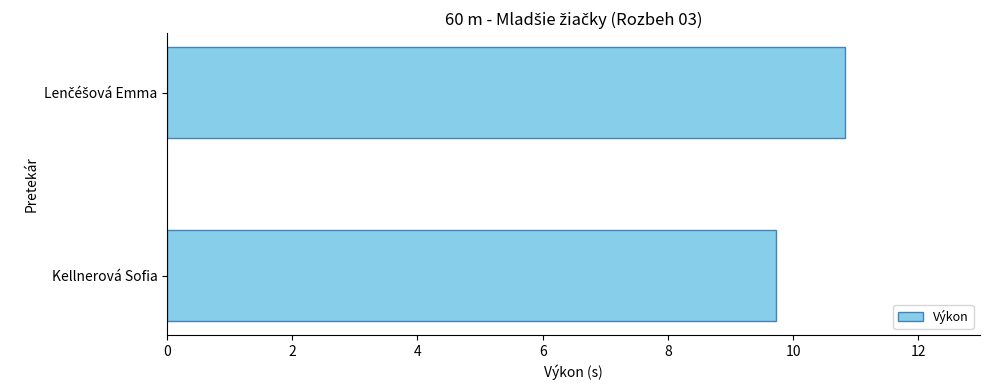

How many data points are less than 10?

1